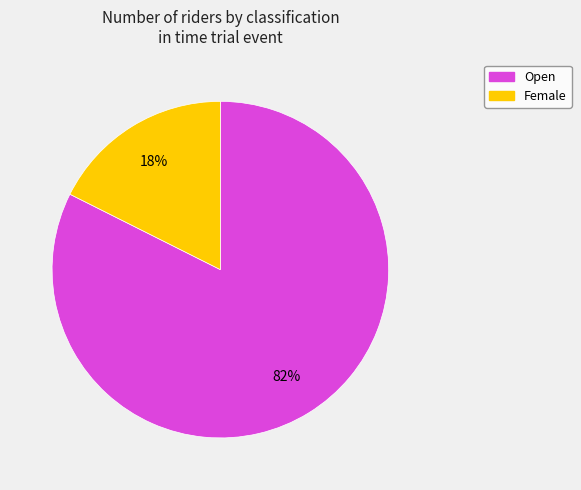

To the nearest percent, what percentage of the pie is Female?

18%